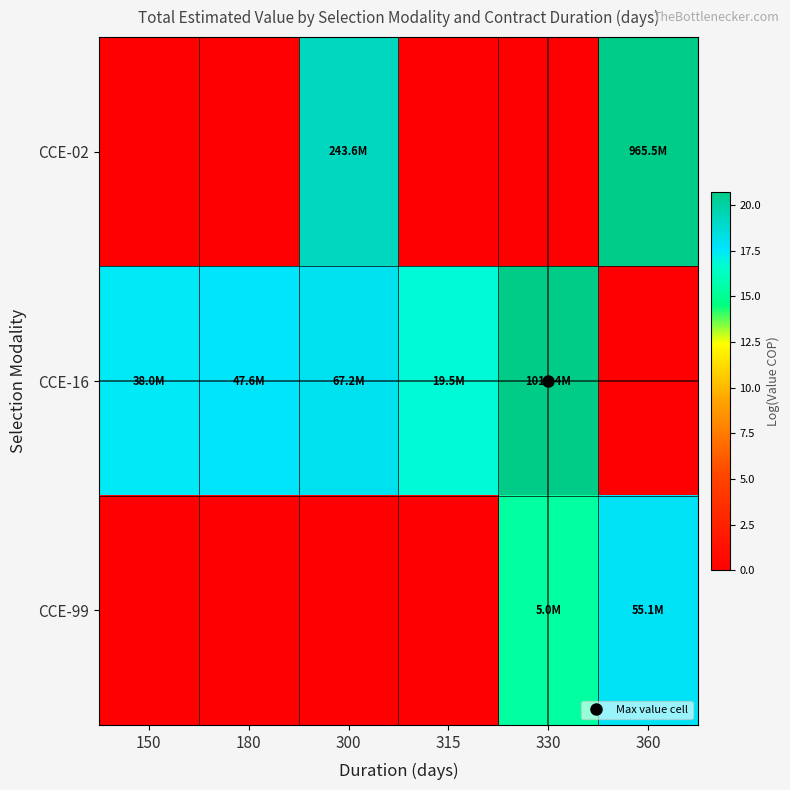

Between 180 and 330, which series saw the biggest shift?

CCE-99